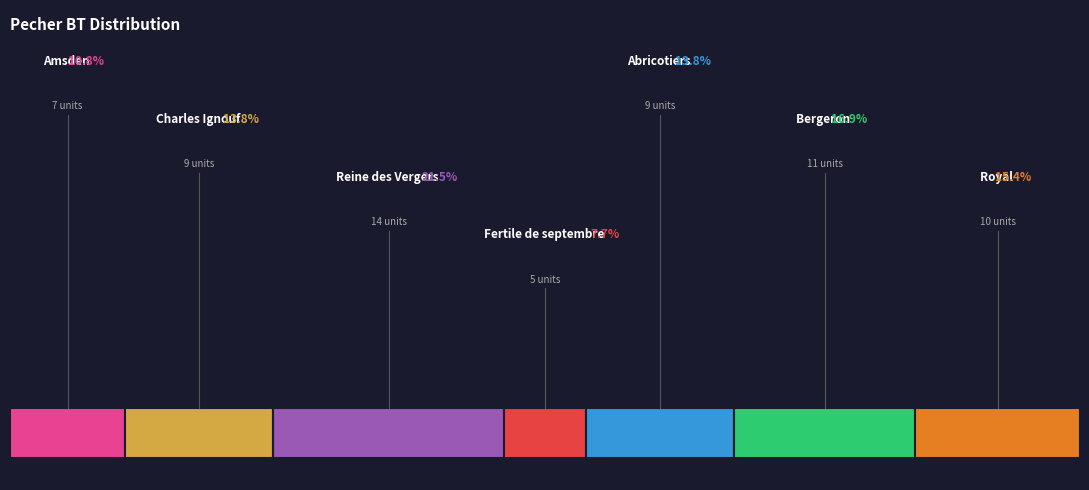

Approximately how many times larger is the value at Abricotiers compared to Royal?

0.9